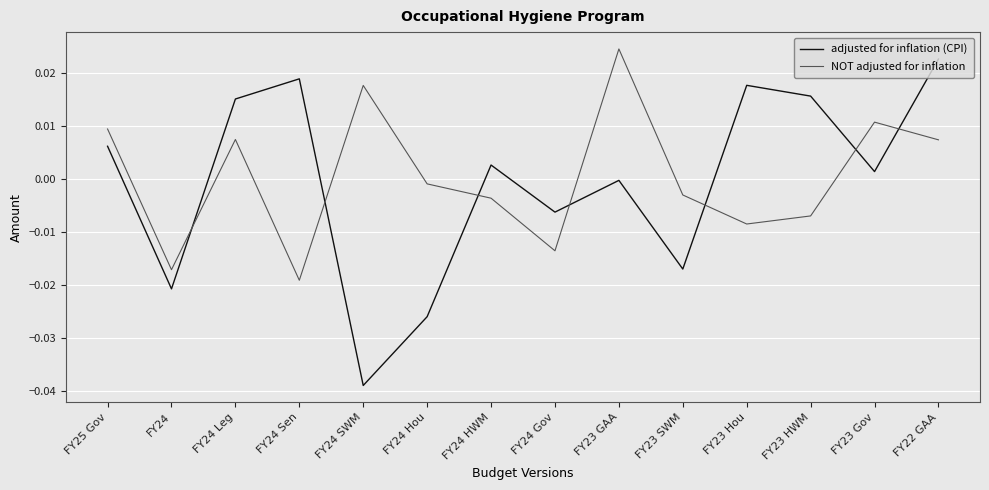

True or false: NOT adjusted for inflation and adjusted for inflation (CPI) cross at least once.

True